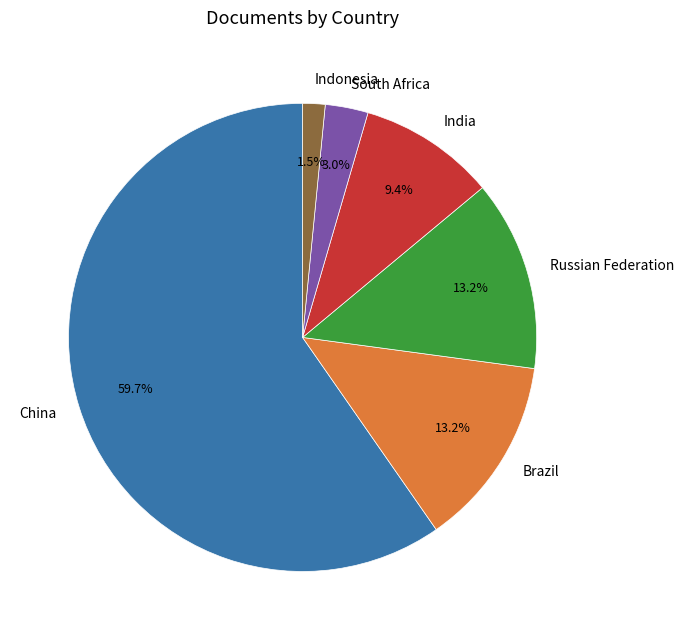

How much of the chart is everything except China?

40.3%